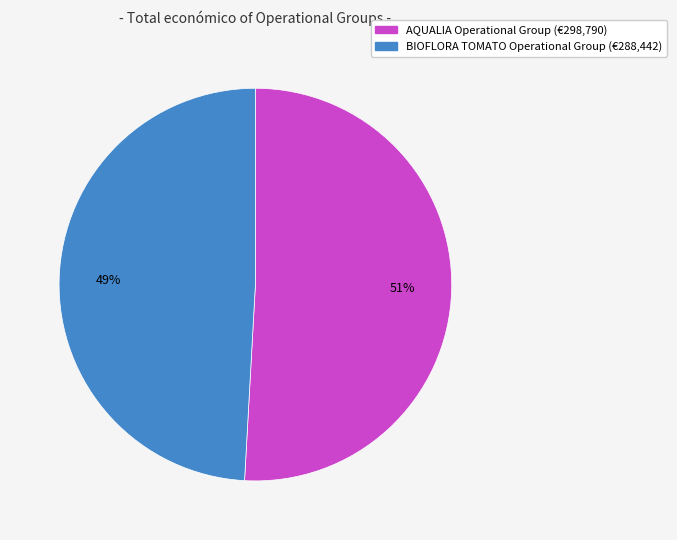

How many slices are in this pie chart?

2